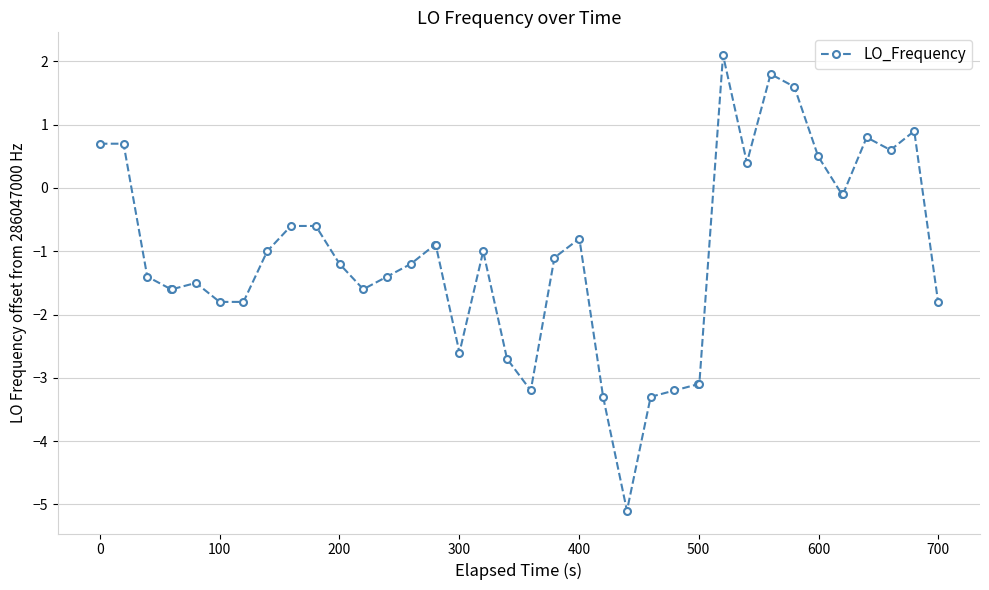

What is the minimum value shown in the chart?

-5.1